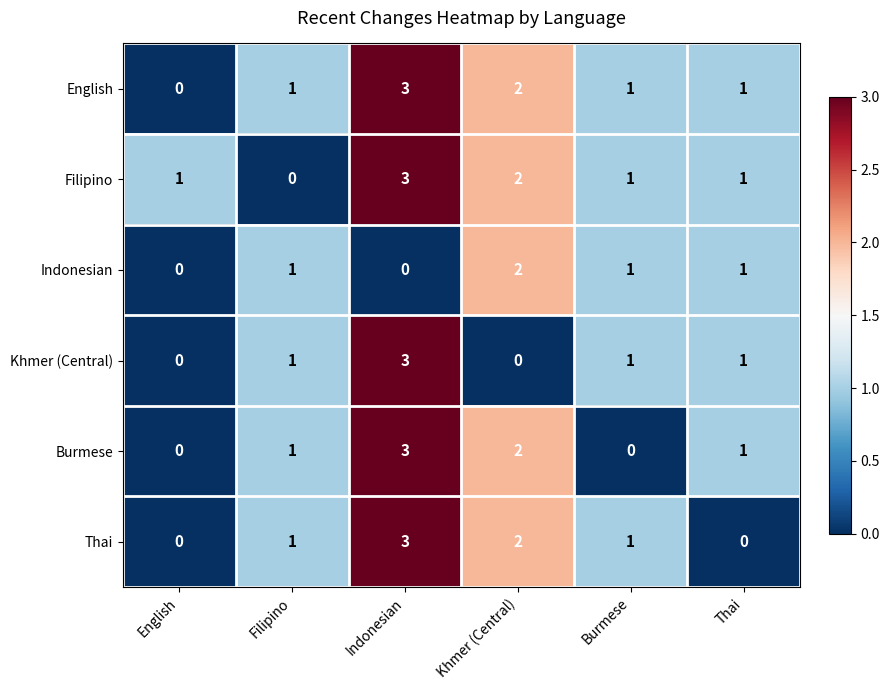

How many Khmer (Central) values are between 0 and 1?

5